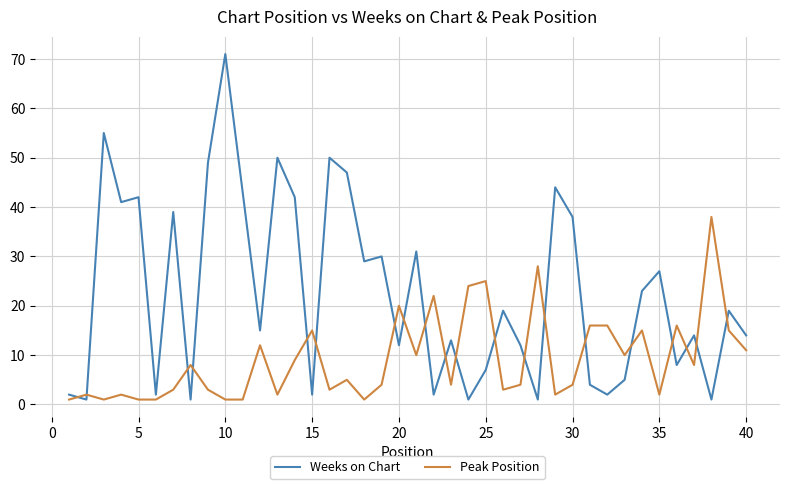

What is the difference between the maximum and minimum values in the Weeks on Chart series?

70